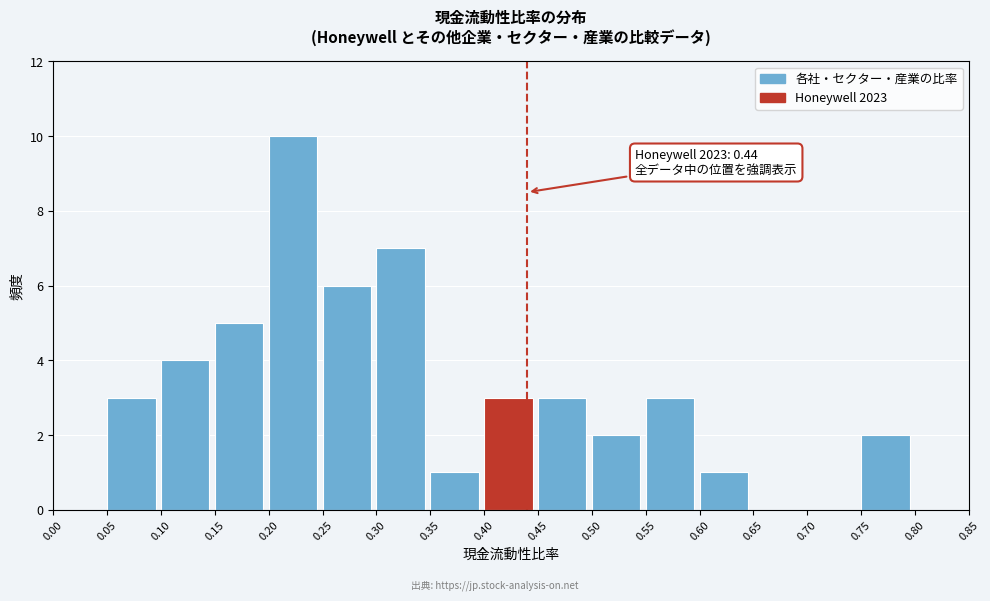

Over which range of the x-axis is the bar tallest?

0.20 to 0.25